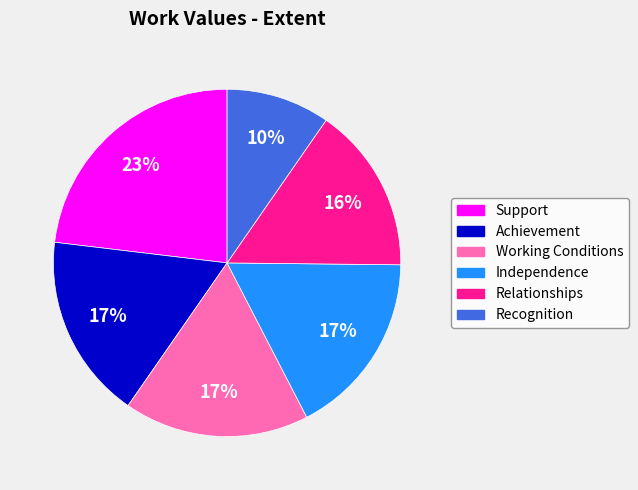

Approximately how many times larger is the value at Achievement compared to Support?

0.7